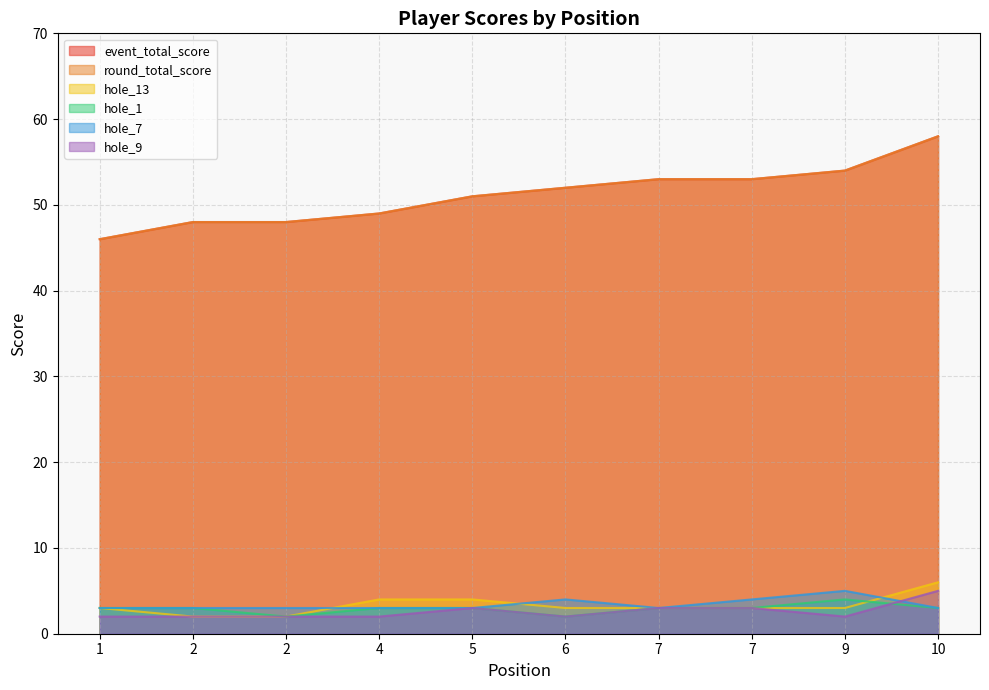

What is the difference between the maximum and minimum values in the round_total_score series?

12